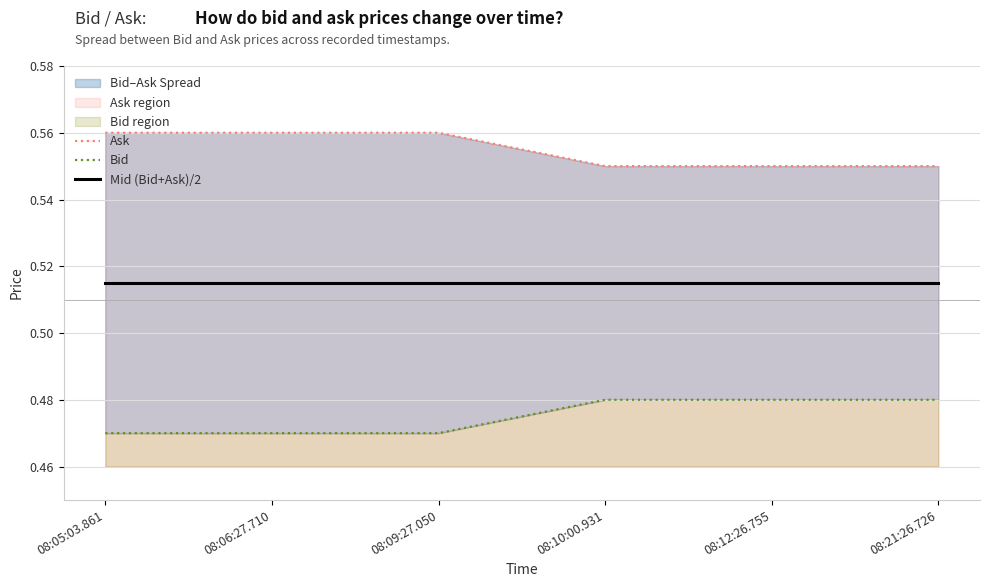

At how many categories does at least one series exceed 0?

6